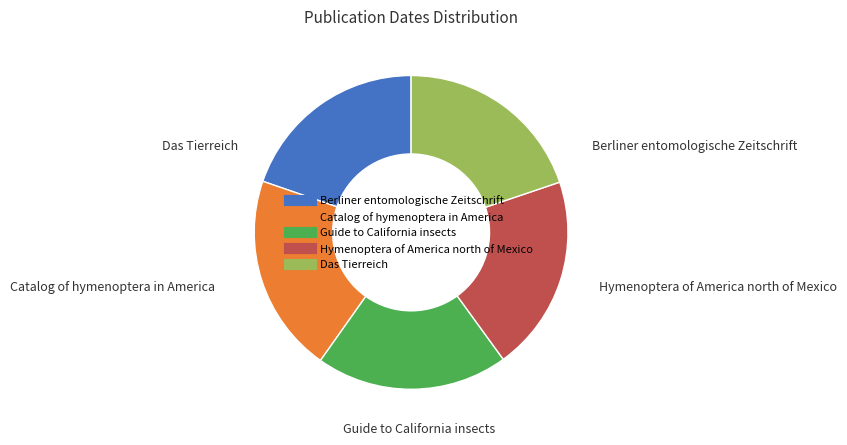

Is there any slice that represents more than half of the pie?

No